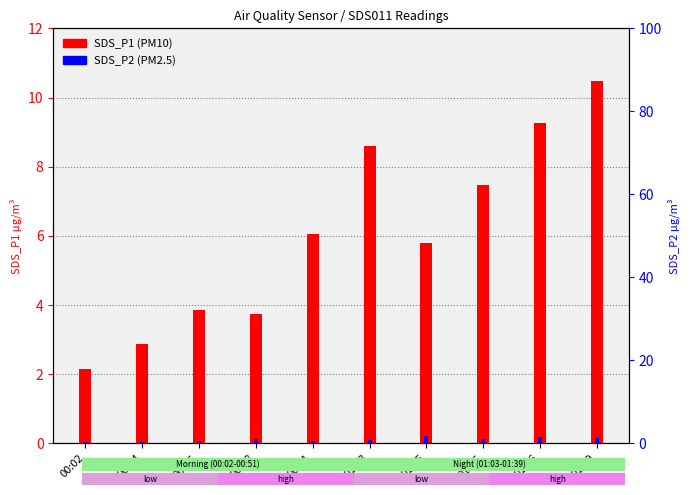

What is the greatest value displayed?

10.5